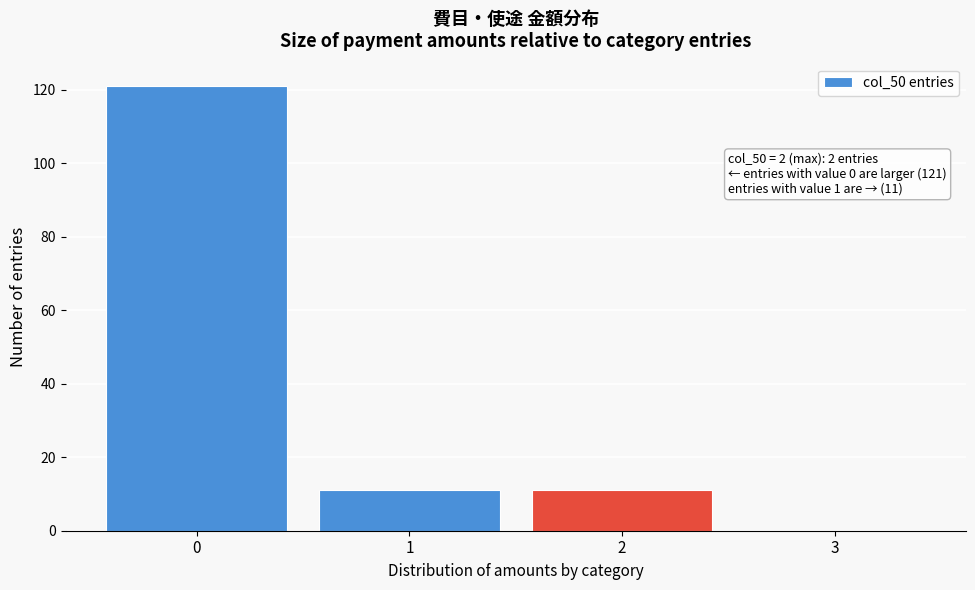

Reading left to right, what are all the values shown in this chart?

0=121	1=11	2=11	3=0